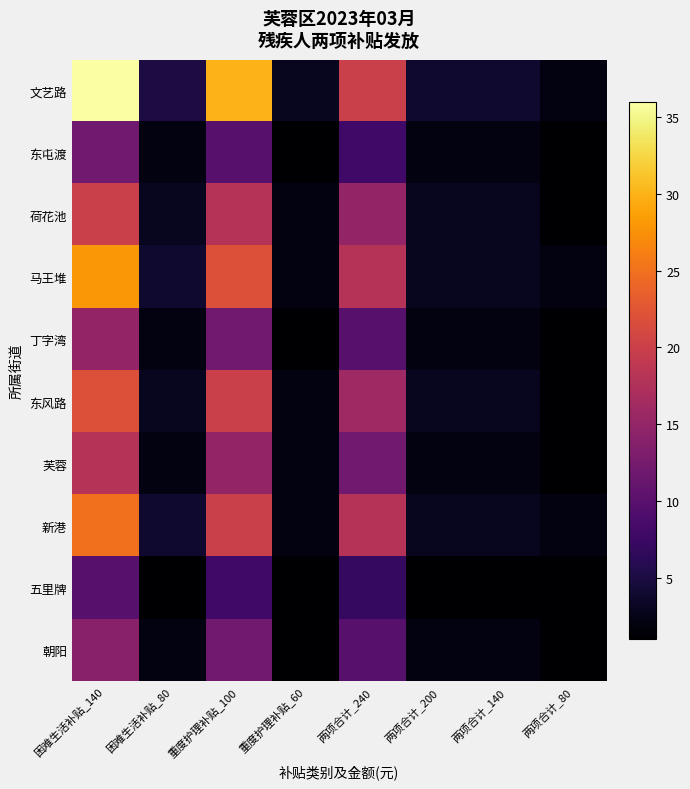

What is the spread (max minus min) of values at 困难生活补贴_140?

26